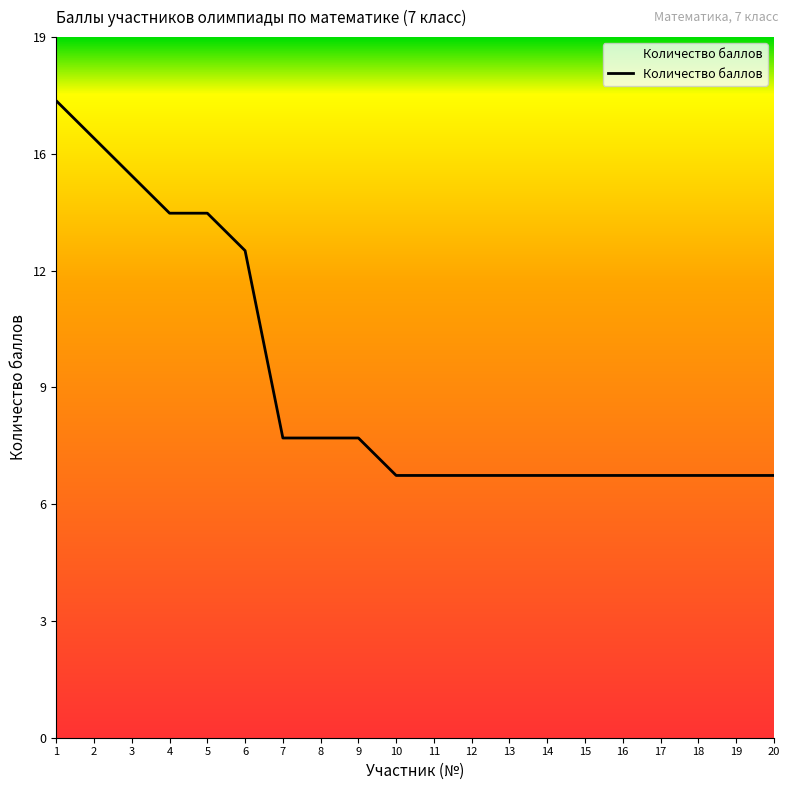

Does the chart have visible grid lines?

No